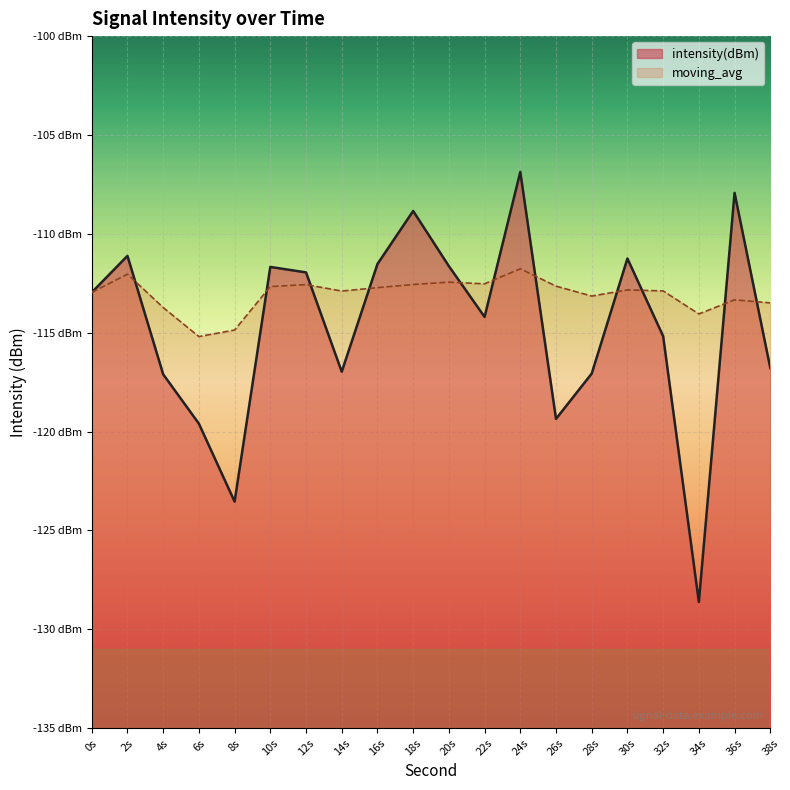

Rank the series by their maximum value, from lowest to highest.

moving_avg, intensity(dBm)